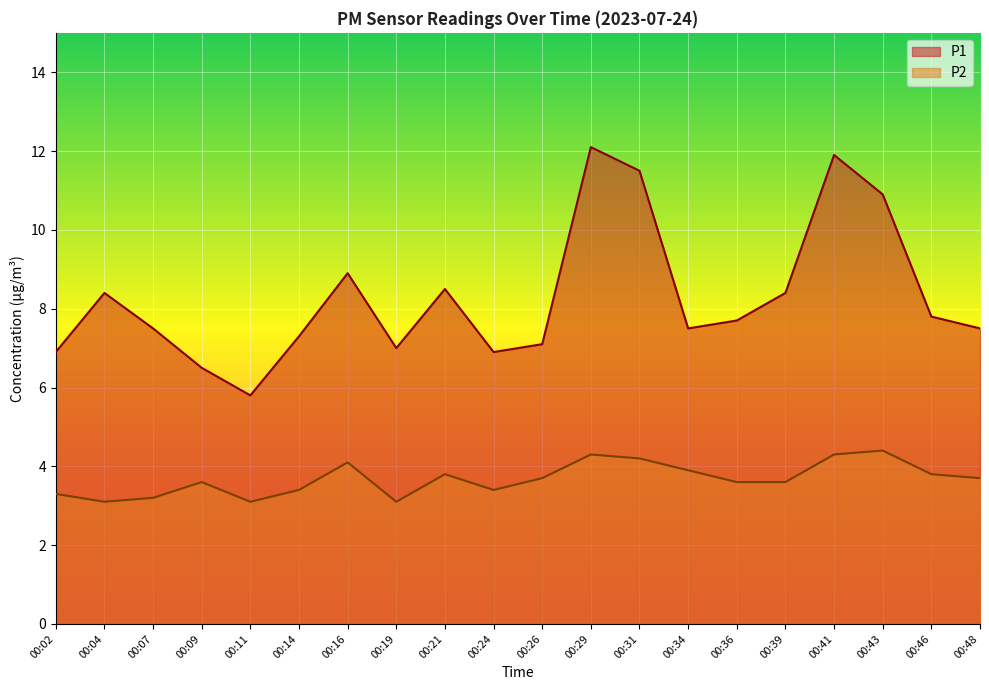

How many values in the P1 series are below 7?

4